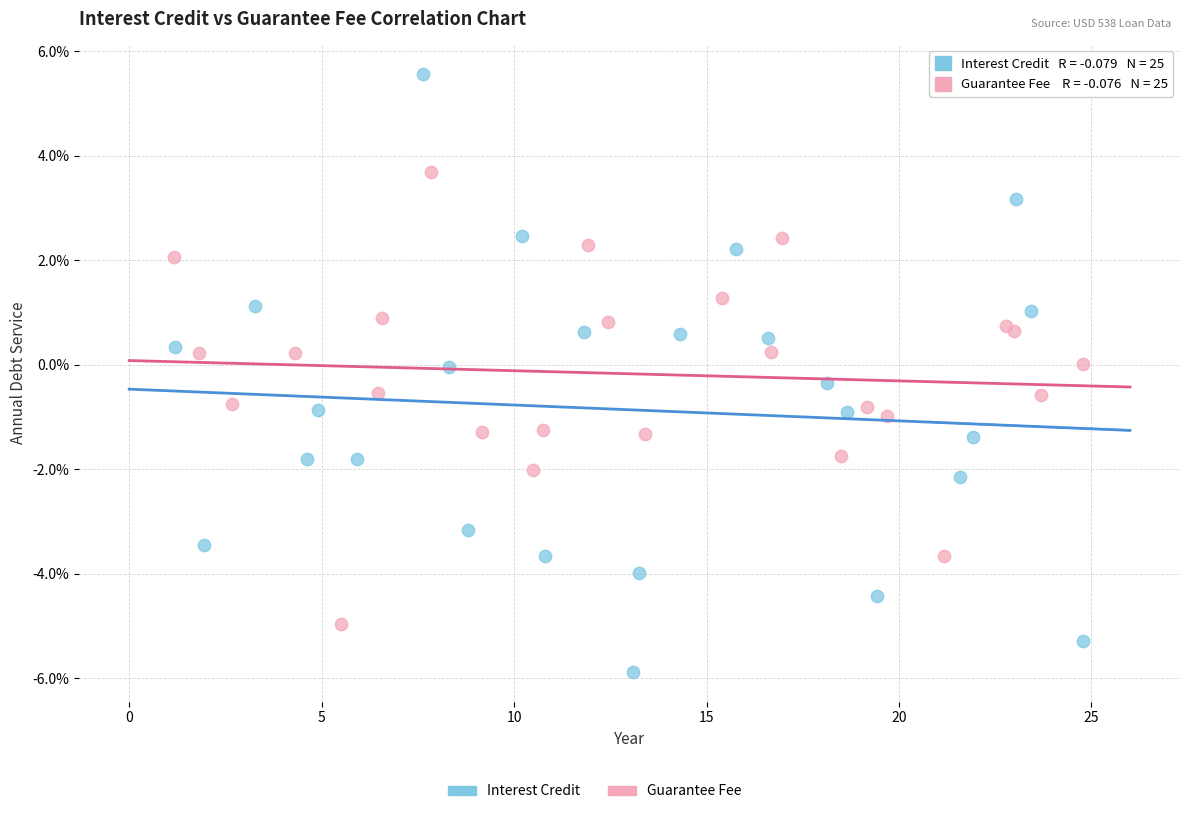

Which series has the widest spread of Y values?

Interest Credit